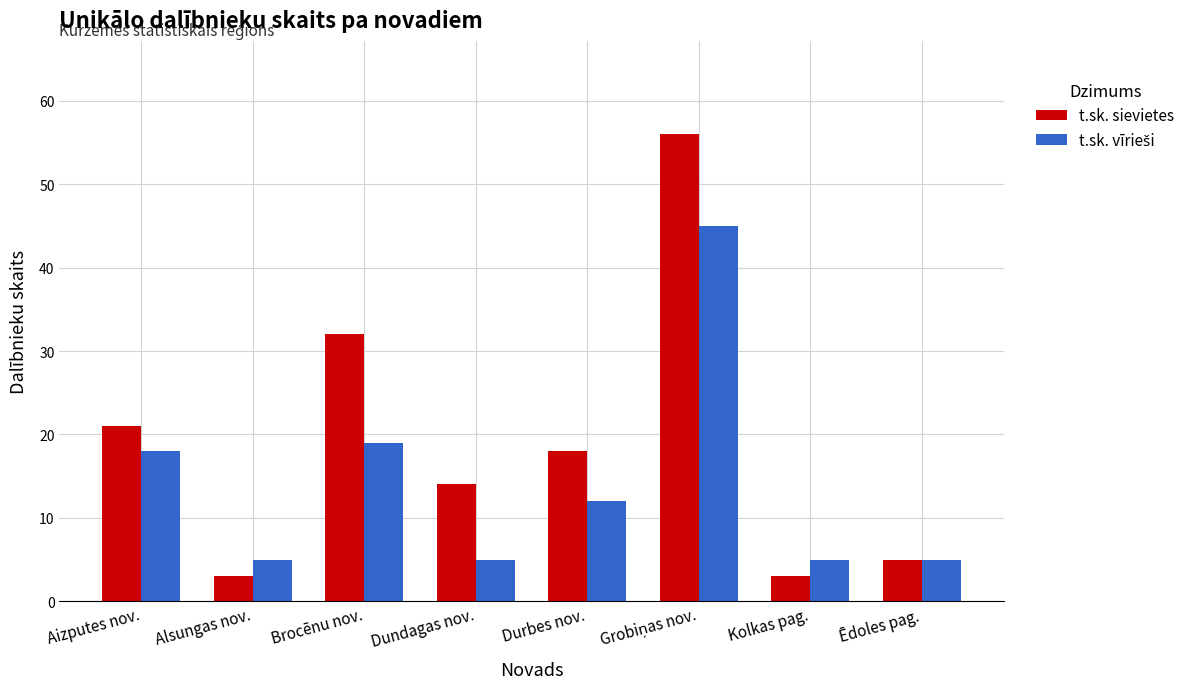

At how many categories does at least one series exceed 20?

3